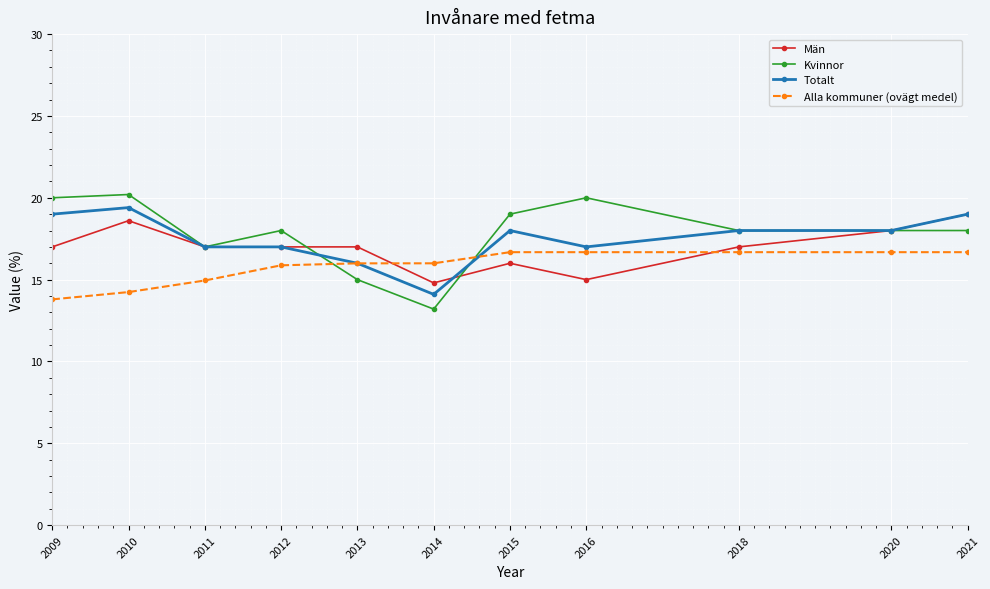

True or false: Alla kommuner (ovägt medel) and Män intersect in this chart.

True